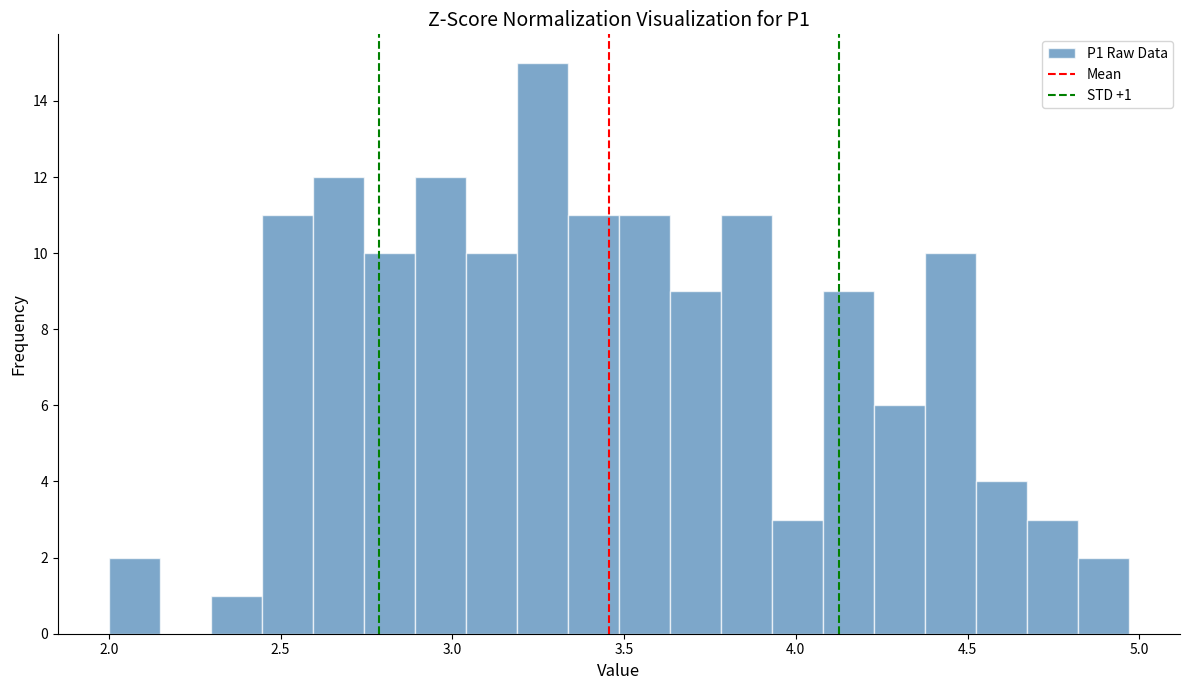

Read against the x-axis, roughly where is the centre of the tallest bar?

3.25